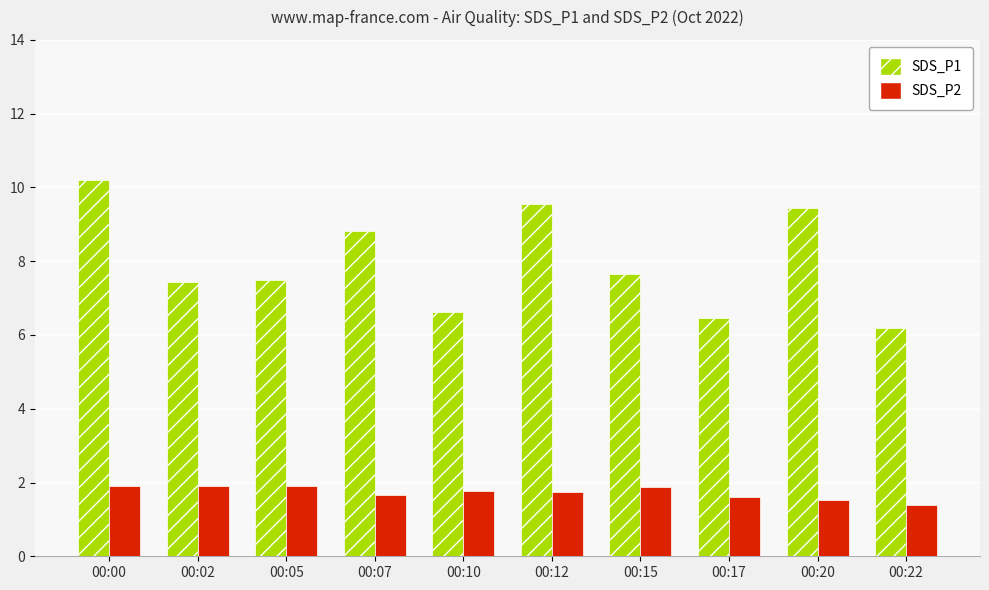

What is the maximum value for SDS_P2?

1.9